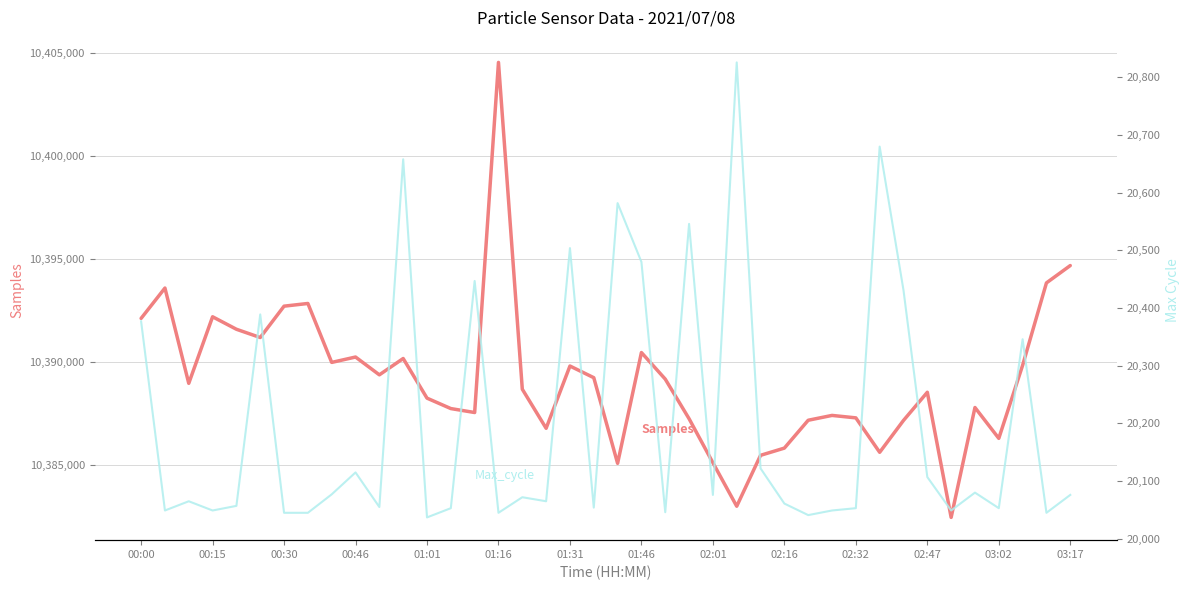

What is the difference between the maximum and minimum values in the Max_cycle series?

789